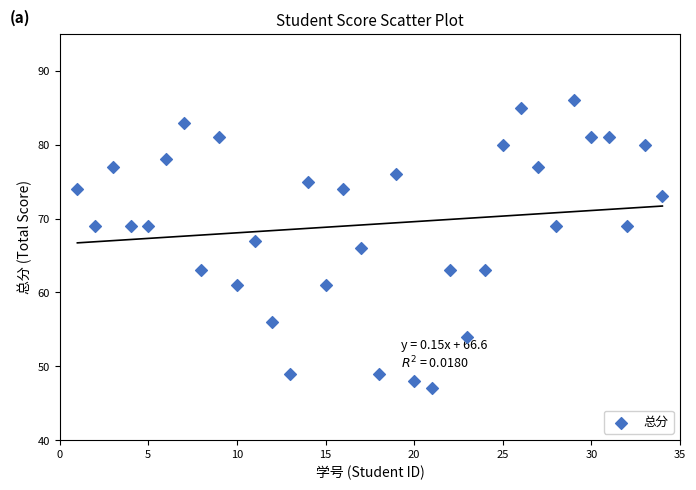

What is the range of X values (max minus min)?

33